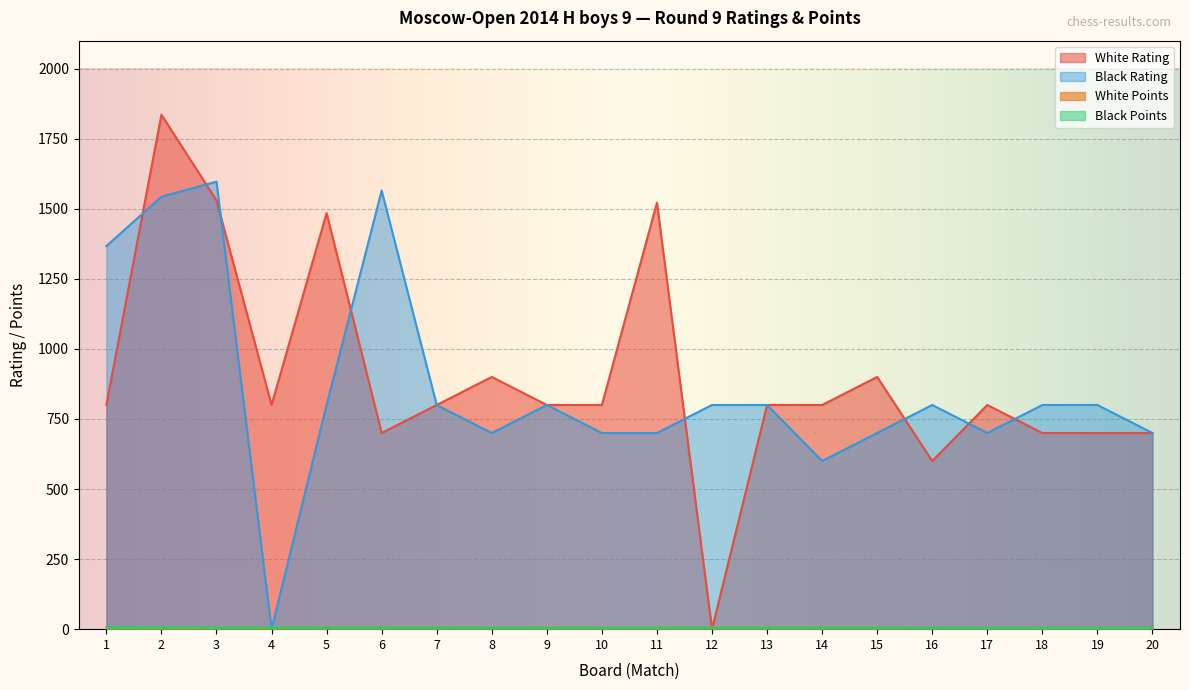

Which series has the widest spread of values?

White Rating